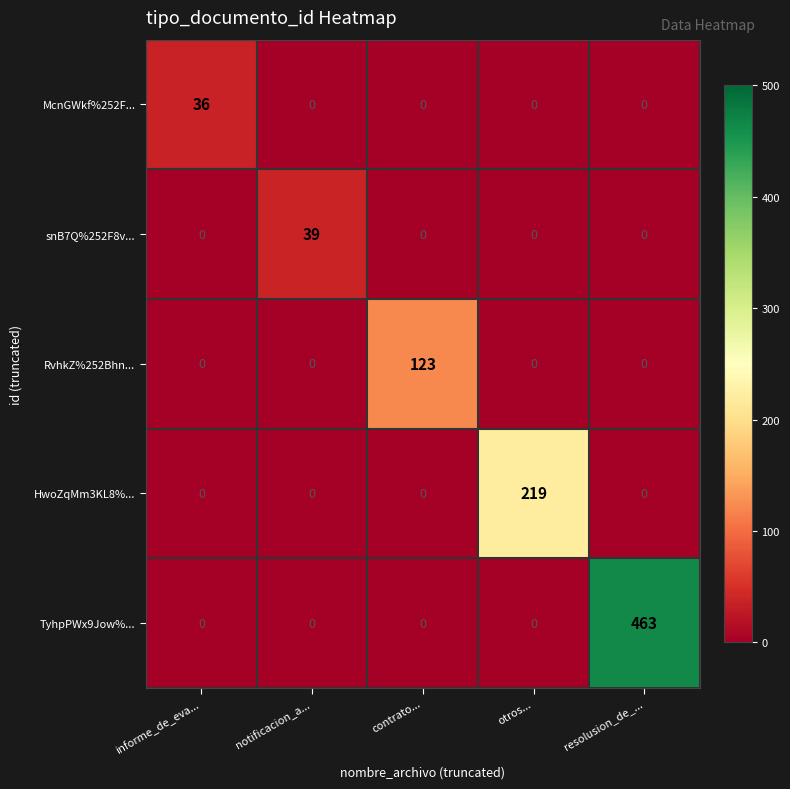

Which series changed the most between contrato... and resolusion_de_...?

TyhpPWx9Jow%...